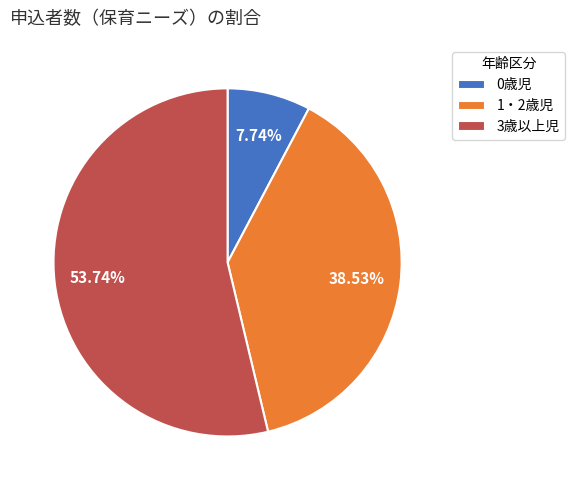

How many slices are in this pie chart?

3